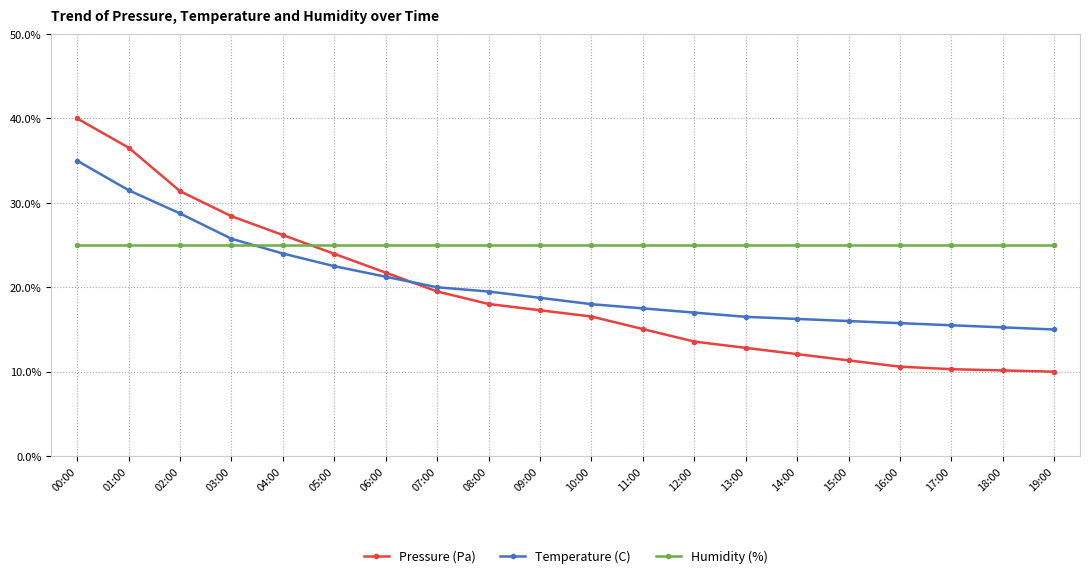

What is the difference between the Pressure (Pa) values at 10:00 and 01:00?

20.0